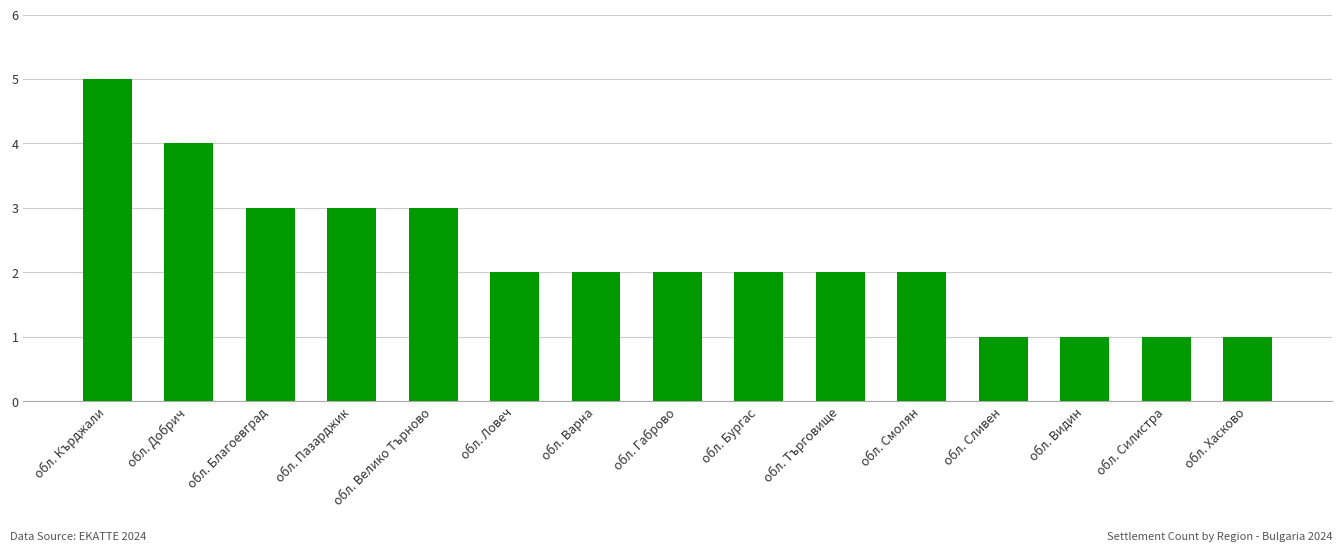

Is it true that the value at обл. Ловеч is 3?

False